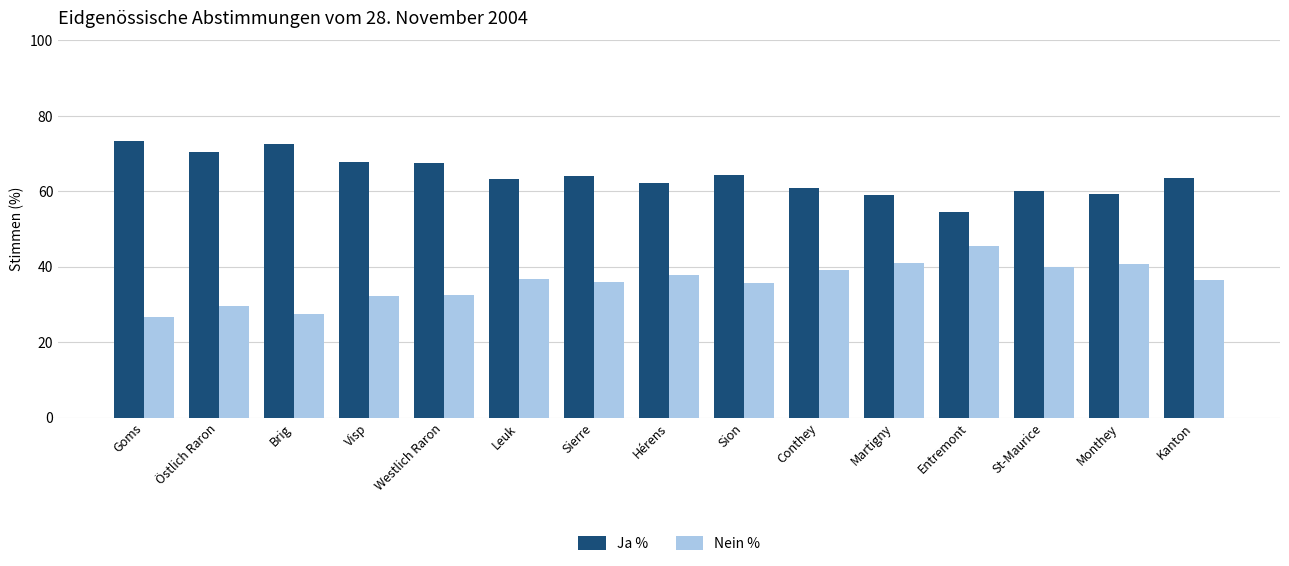

What is the spread (max minus min) of values at Leuk?

26.7